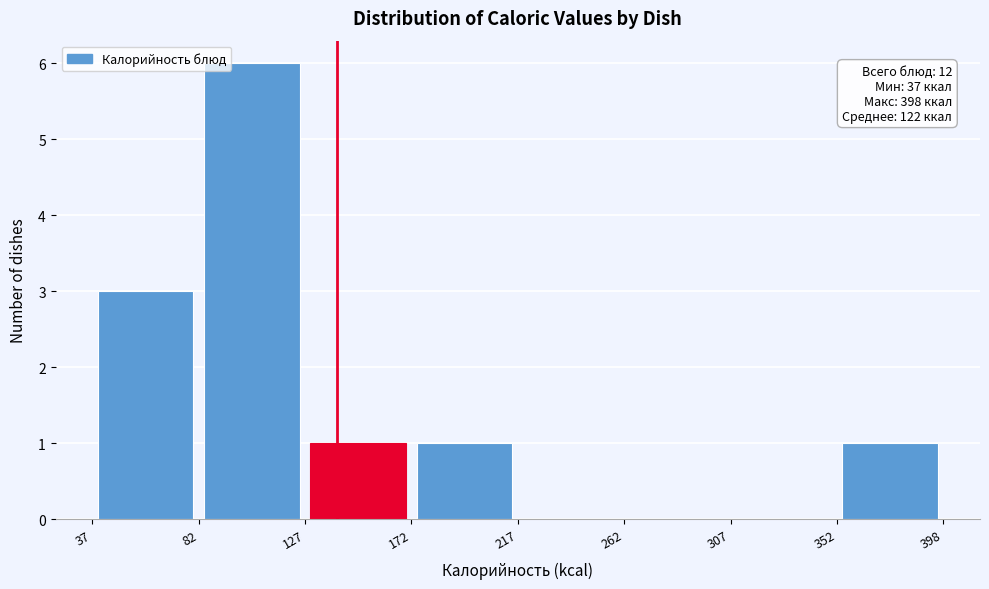

Which range on the x-axis has the tallest bar?

82 to 127